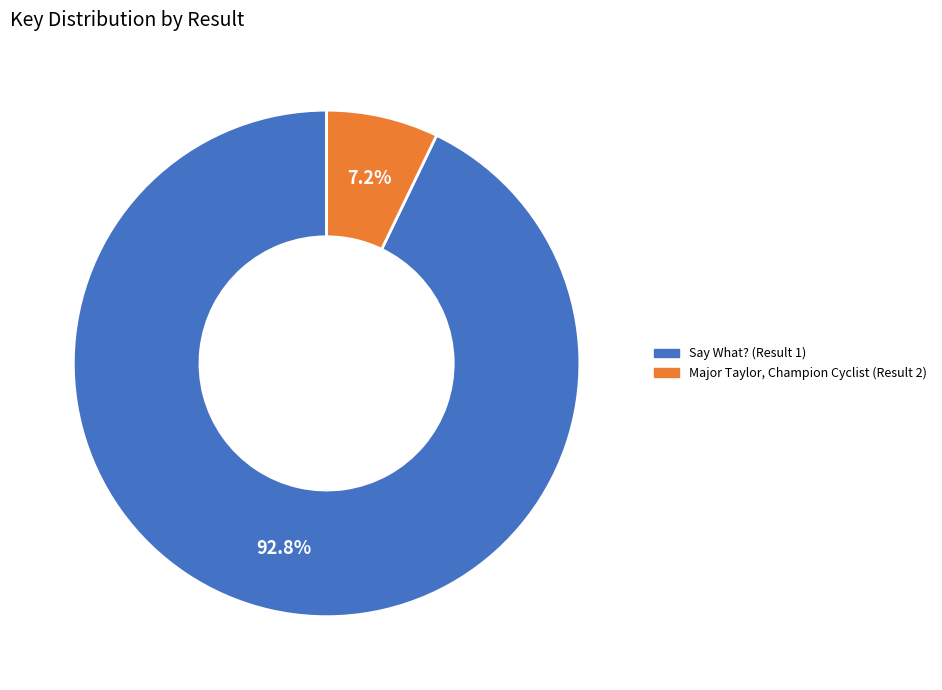

To the nearest percent, what is the combined percentage of Say What? (Result 1) and Major Taylor, Champion Cyclist (Result 2)?

100%